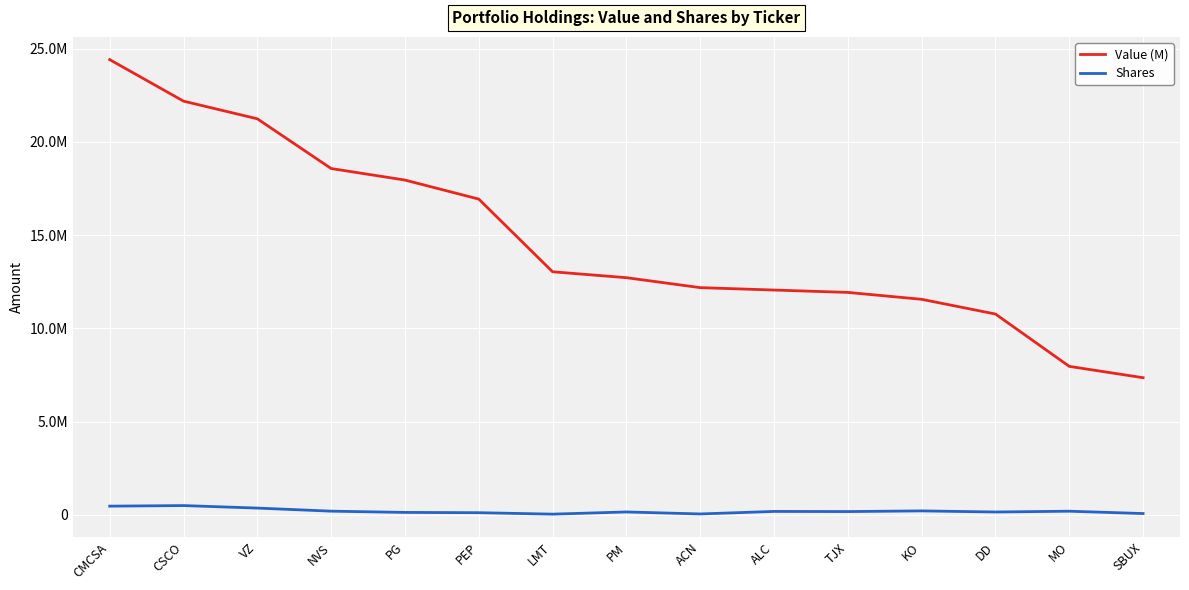

Where is the first local minimum for Shares?

LMT